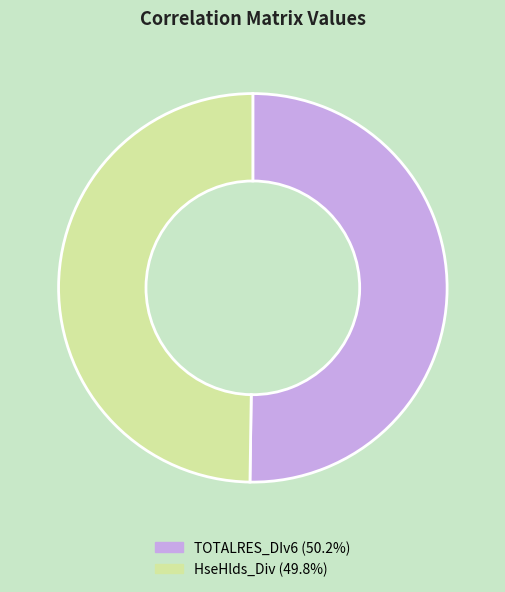

Count the number of slices in the pie.

2